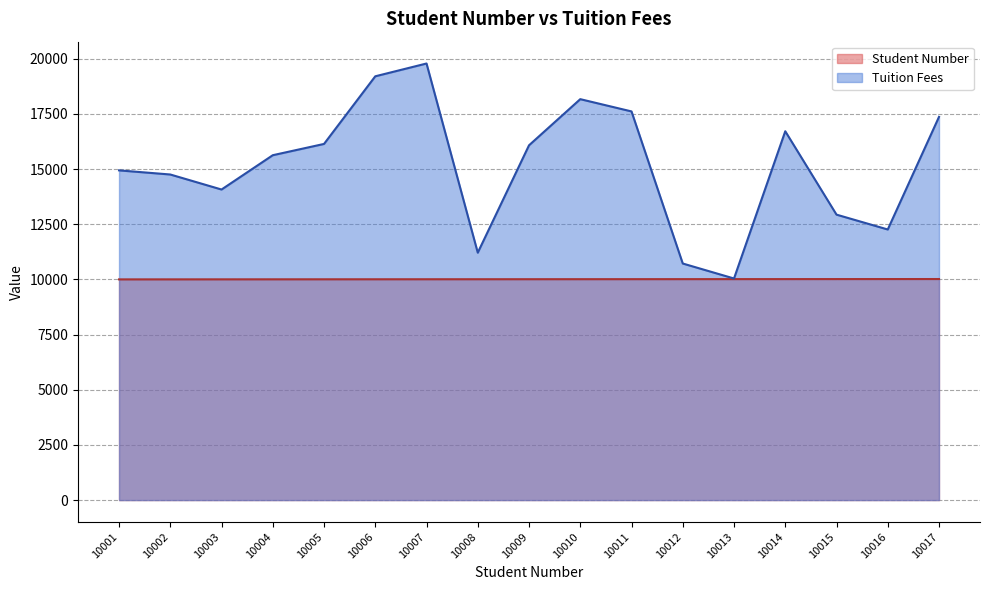

Reading left to right, what are all the values shown in this chart?

Student Number: 10001	10002	10003	10004	10005	10006	10007	10008	10009	10010	10011	10012	10013	10014	10015	10016	10017
Tuition Fees: 14941	14754	14073	15628	16139	19204	19784	11211	16077	18168	17612	10720	10041	16714	12935	12262	17365